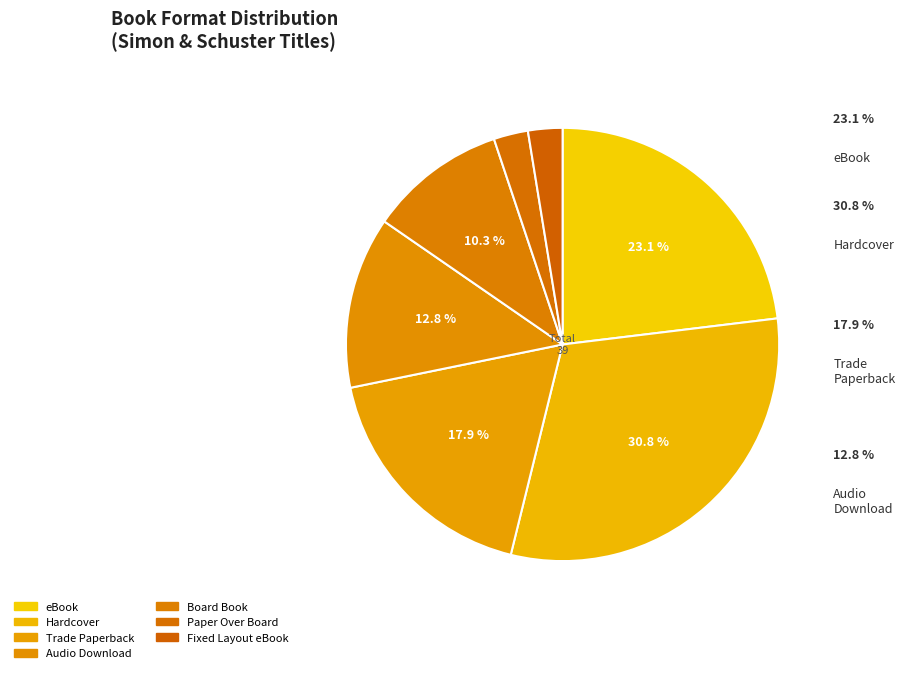

Which has a higher value, Hardcover or eBook?

Hardcover